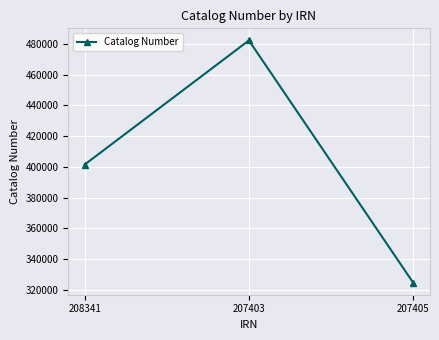

What is the label of the 3rd point from the left?

207405